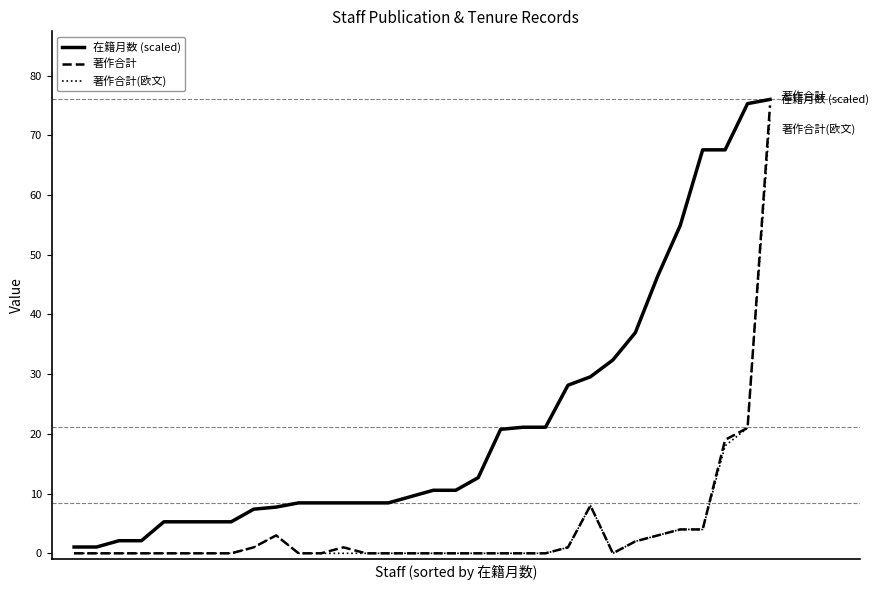

Which series has the largest total across all categories?

在籍月数 (scaled)